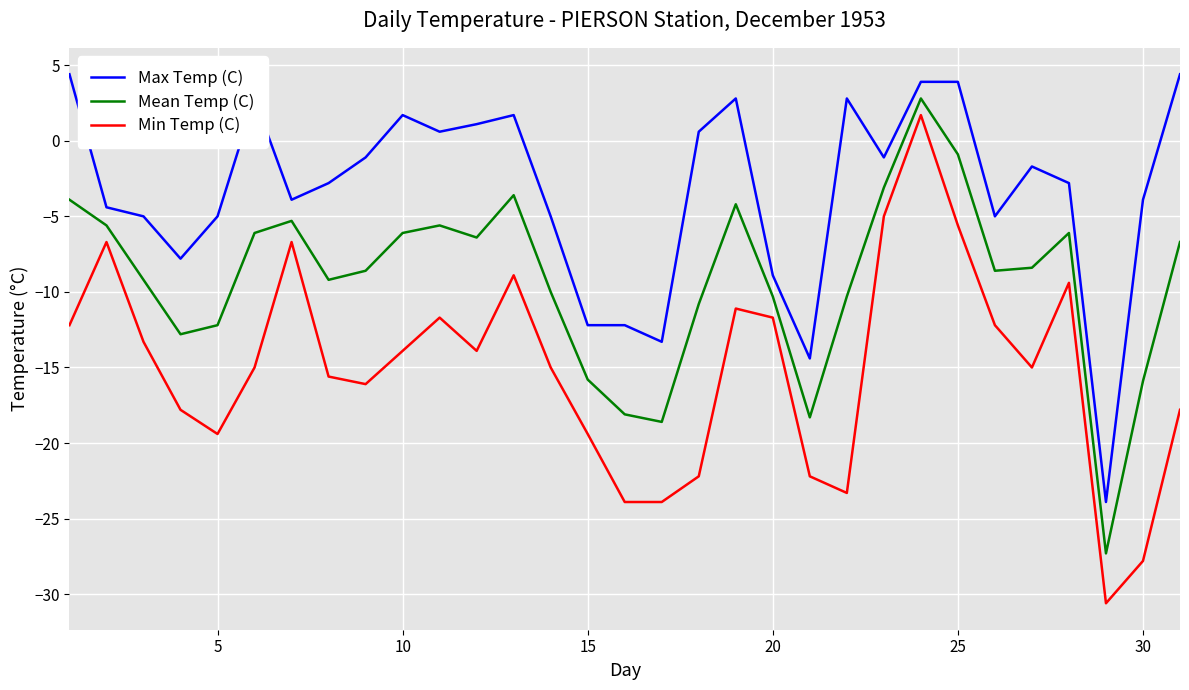

Which series has the largest total across all categories?

Max Temp (C)